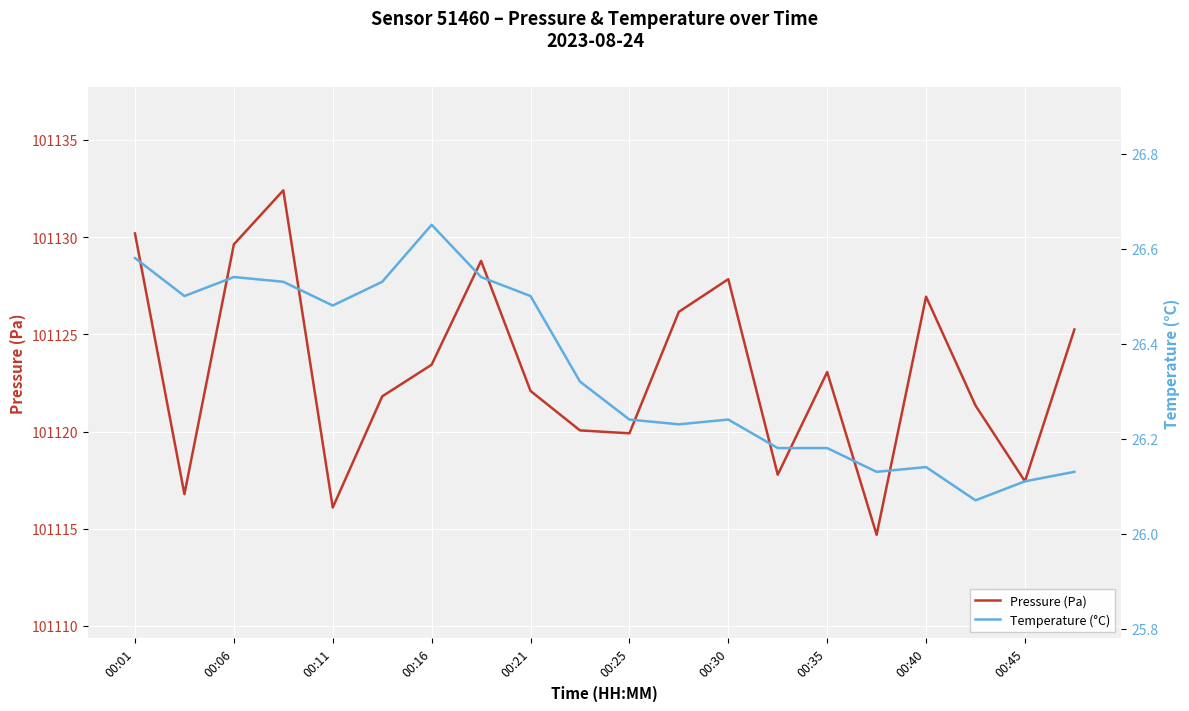

What is the value of the Temperature (°C) point at the 5th from the left?

26.5